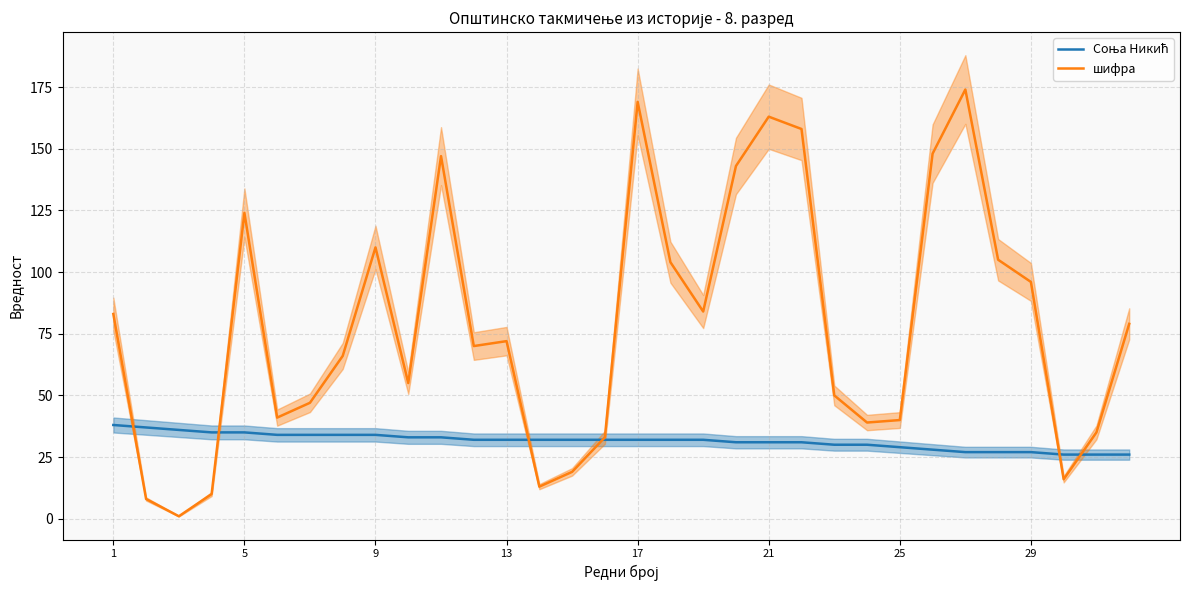

What are all the series names shown in the legend?

Соња Никић, шифра